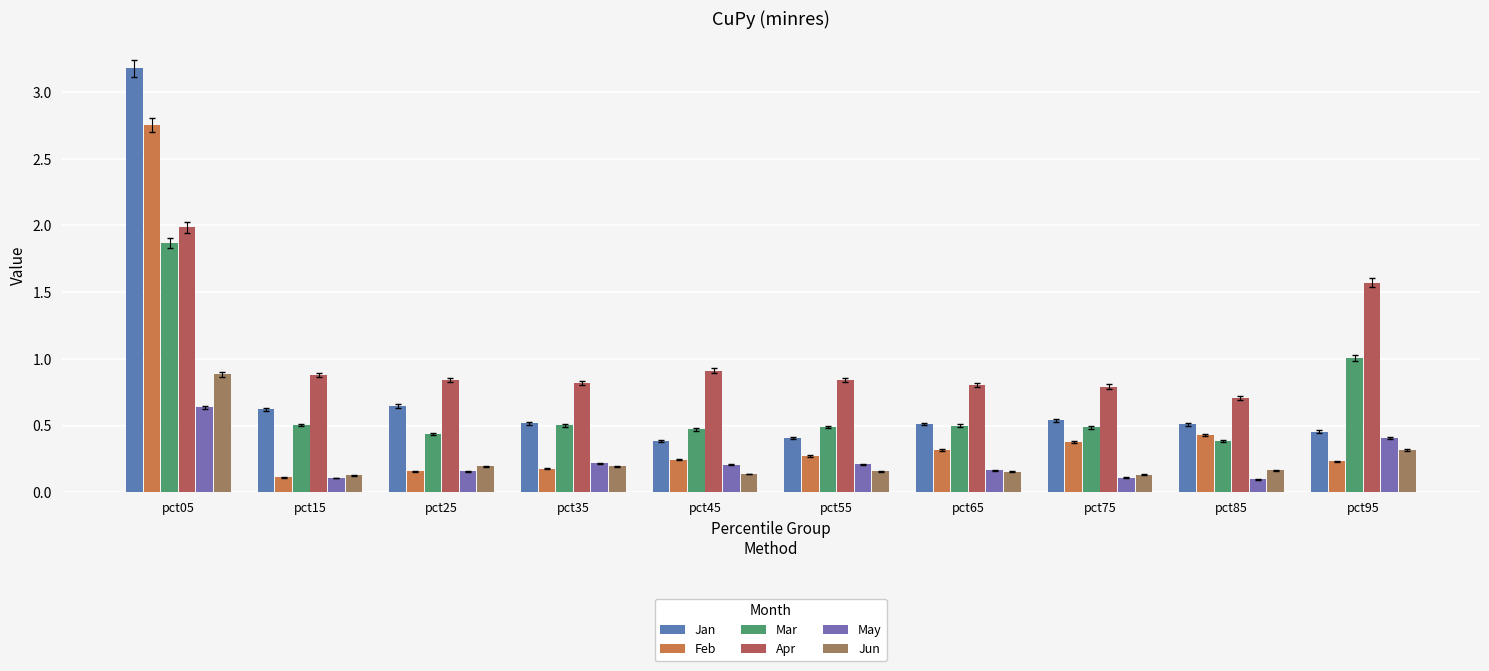

Reading left to right, list all the values displayed in this chart.

Jan: pct05=3.2	pct15=0.6	pct25=0.6	pct35=0.5	pct45=0.4	pct55=0.4	pct65=0.5	pct75=0.5	pct85=0.5	pct95=0.5
Feb: pct05=2.8	pct15=0.1	pct25=0.2	pct35=0.2	pct45=0.2	pct55=0.3	pct65=0.3	pct75=0.4	pct85=0.4	pct95=0.2
Mar: pct05=1.9	pct15=0.5	pct25=0.4	pct35=0.5	pct45=0.5	pct55=0.5	pct65=0.5	pct75=0.5	pct85=0.4	pct95=1.0
Apr: pct05=2.0	pct15=0.9	pct25=0.8	pct35=0.8	pct45=0.9	pct55=0.8	pct65=0.8	pct75=0.8	pct85=0.7	pct95=1.6
May: pct05=0.6	pct15=0.1	pct25=0.2	pct35=0.2	pct45=0.2	pct55=0.2	pct65=0.2	pct75=0.1	pct85=0.1	pct95=0.4
Jun: pct05=0.9	pct15=0.1	pct25=0.2	pct35=0.2	pct45=0.1	pct55=0.2	pct65=0.2	pct75=0.1	pct85=0.2	pct95=0.3